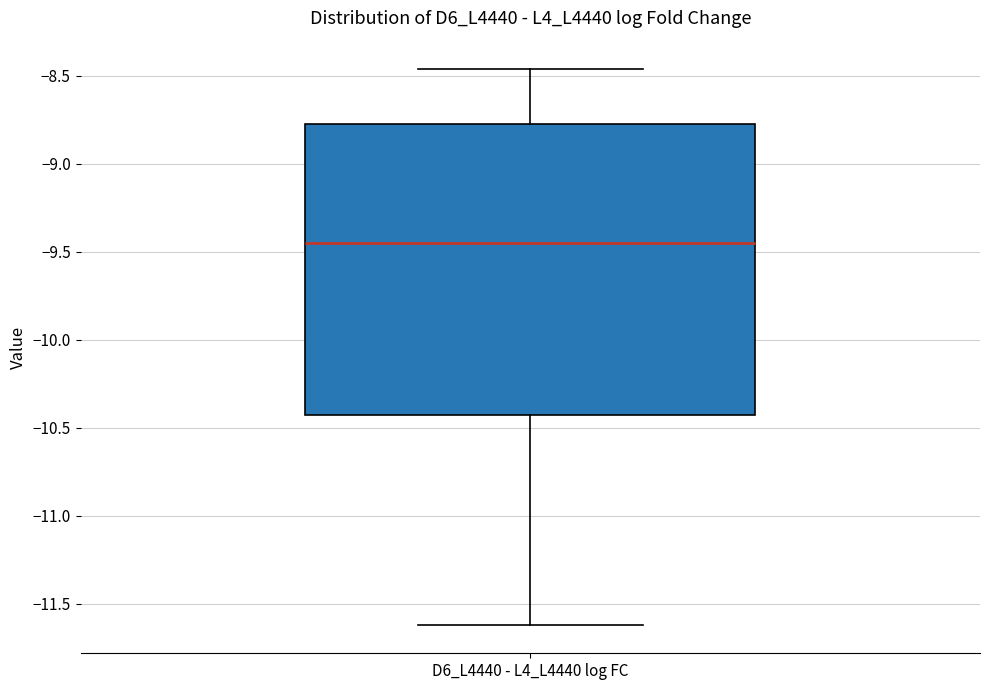

Transcribe this box plot: give where the median line is, the range the box spans, and where the two whiskers end, as read against the y-axis. The values are not printed on the chart, so give them approximately, as read against the axis.

median -9.45, box -10.45 to -8.75, whiskers -11.60 to -8.45